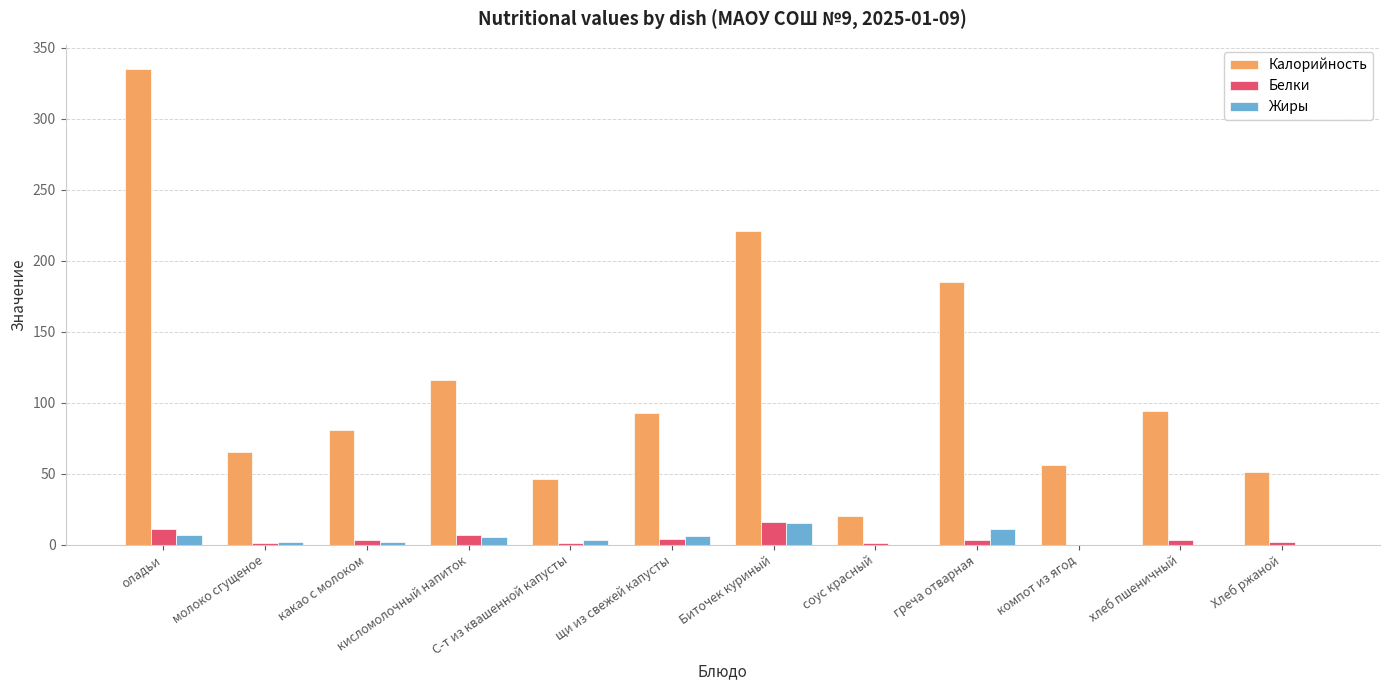

Which series changed the most between какао с молоком and кисломолочный напиток?

Калорийность